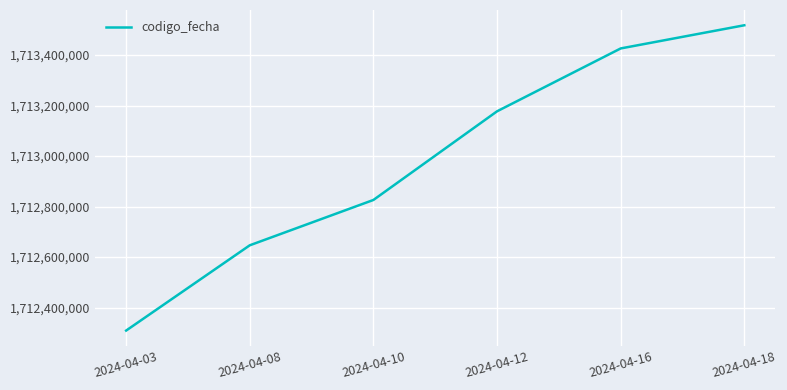

Which label corresponds to the largest value in the chart?

2024-04-18